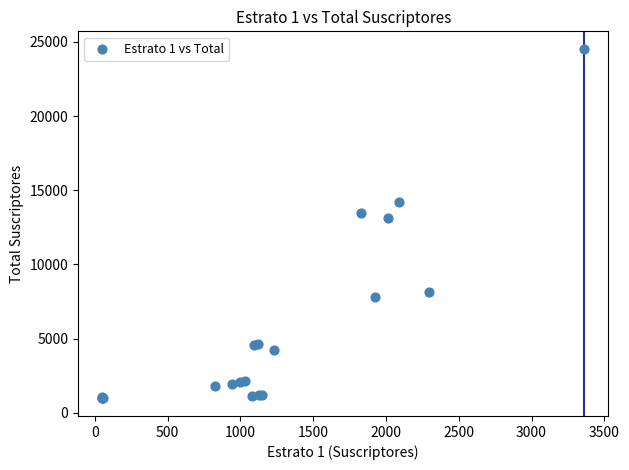

What Y value in the scatter plot is closest to 12751?

13154